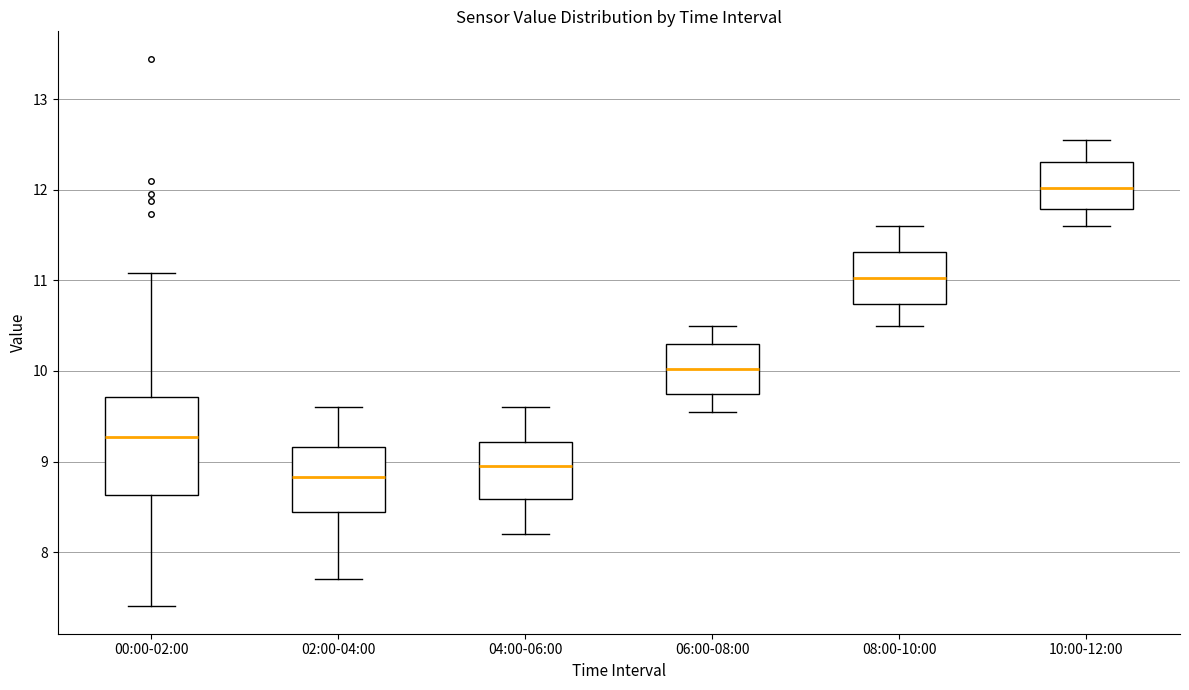

Where does the median line of the box for 08:00-10:00 sit on the y-axis? The values are not printed on the chart, so give them approximately, as read against the axis.

11.0